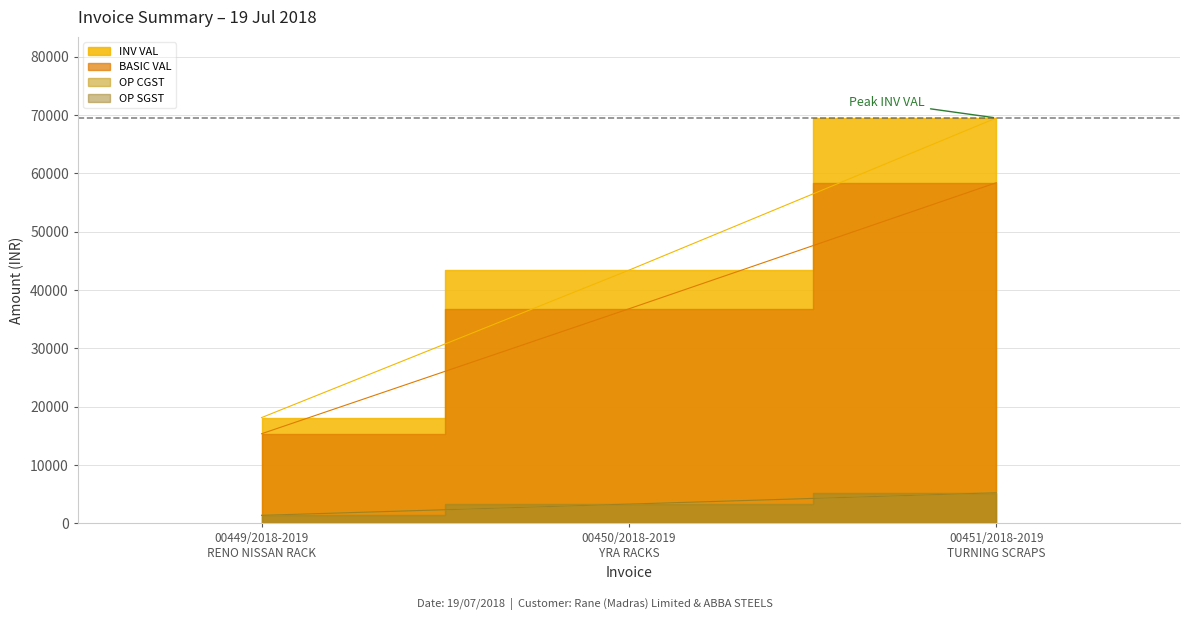

What is the maximum value for INV VAL?

69507.9